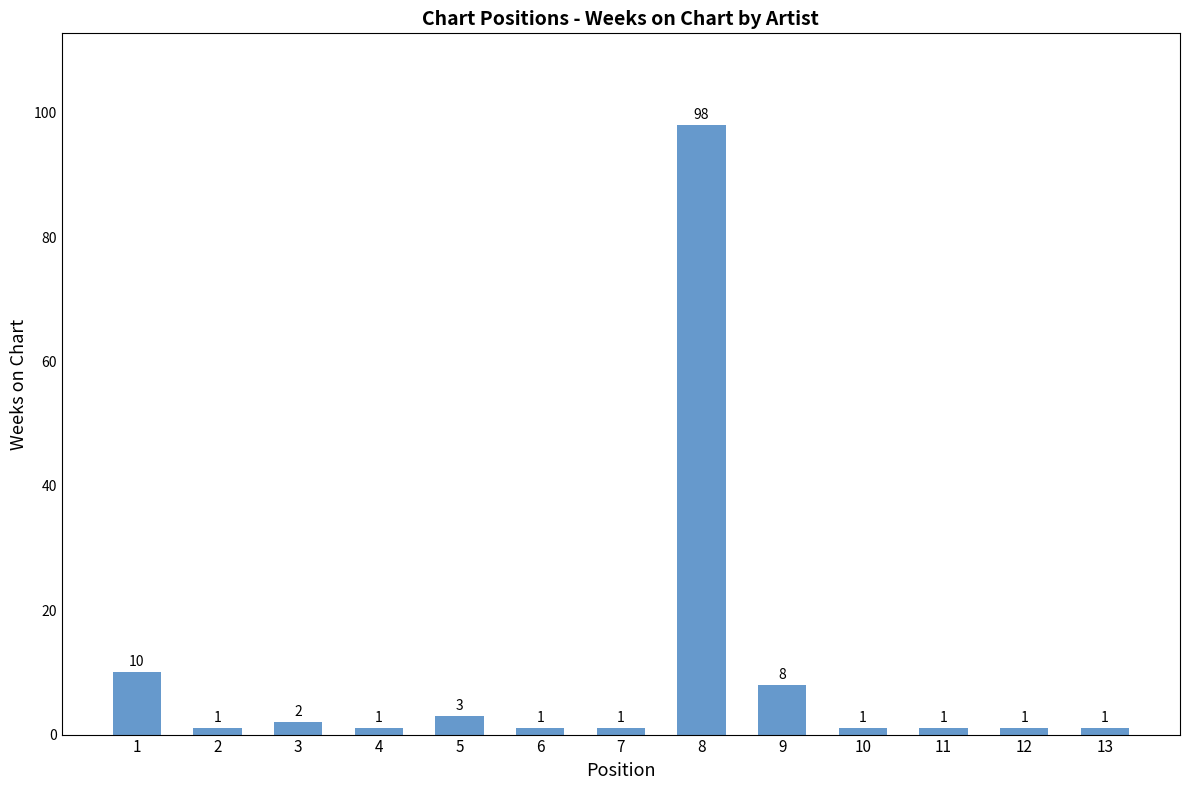

How many data points are above 1?

5